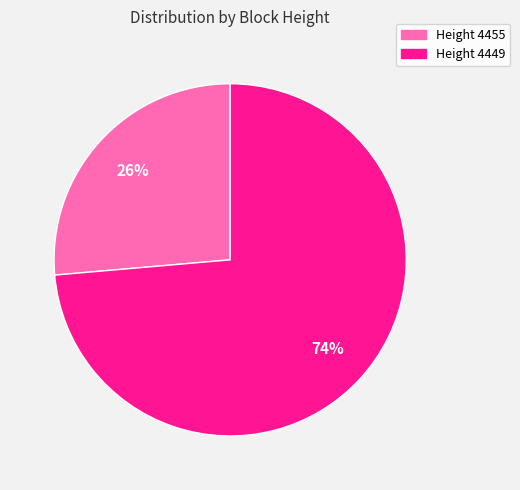

How many segments does this pie chart have?

2